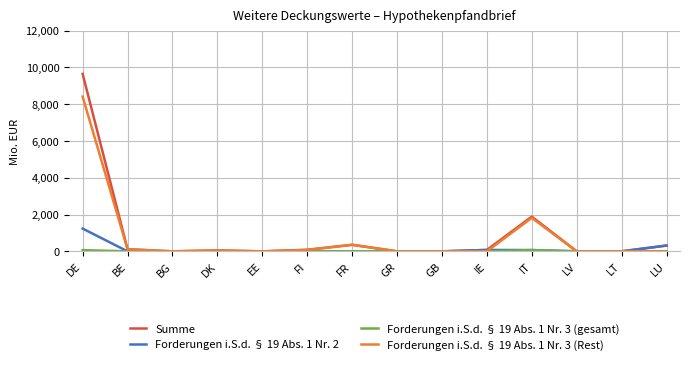

What is the highest value of the Forderungen i.S.d. § 19 Abs. 1 Nr. 2 series?

1237.0